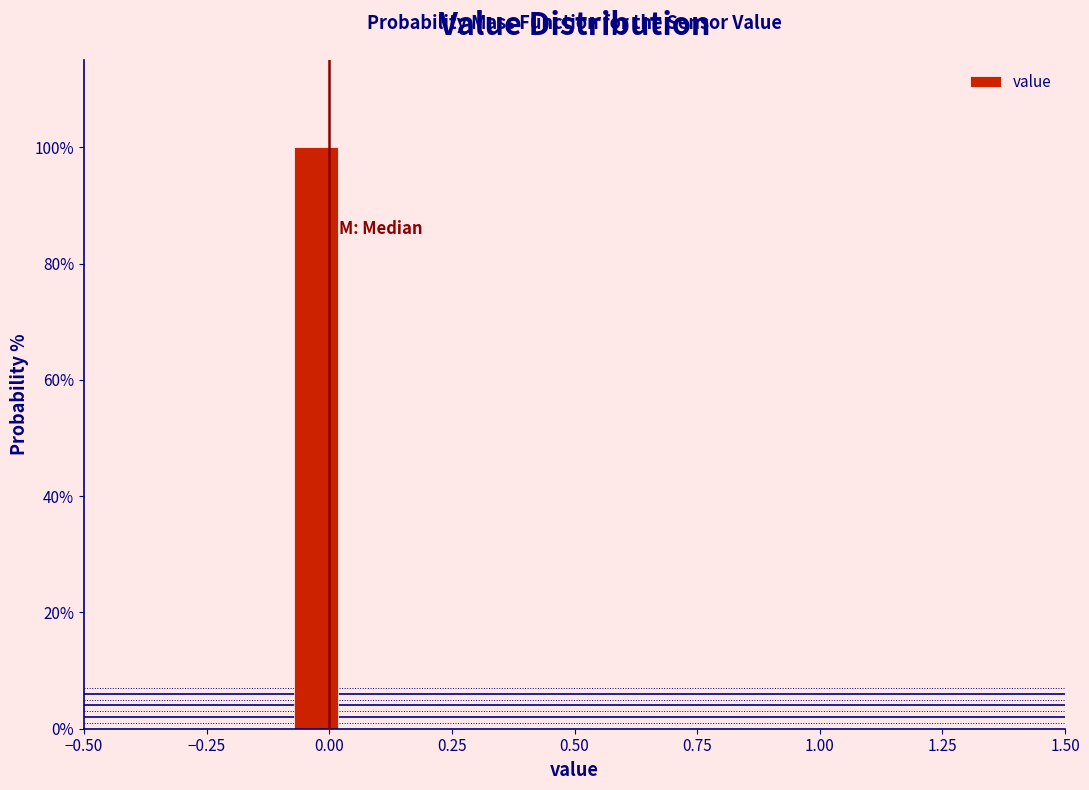

Read against the x-axis, roughly where is the centre of the tallest bar?

-0.05